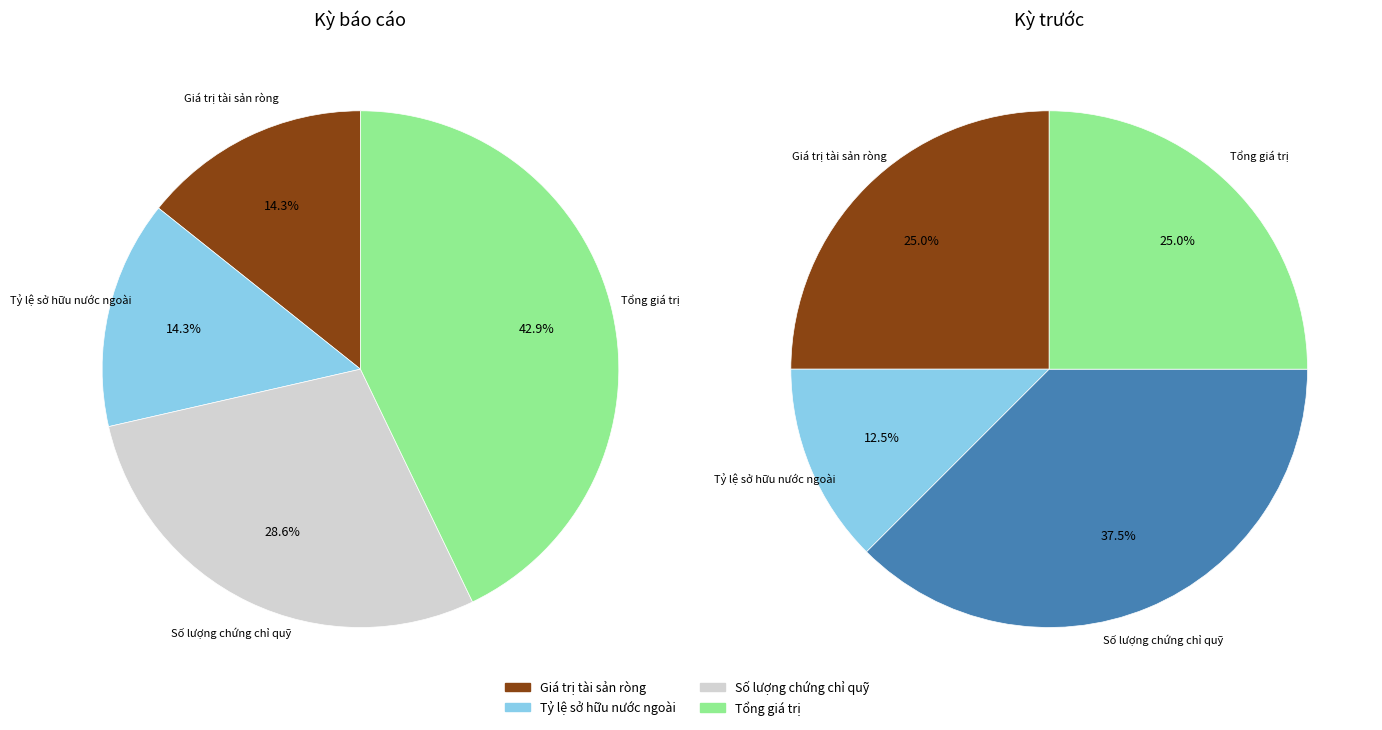

Rank the series by their maximum value, from highest to lowest.

Kỳ báo cáo, Kỳ trước